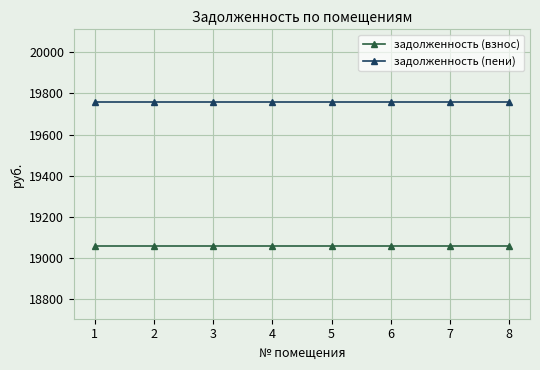

List the series in order of their peak value, highest first.

задолженность (пени), задолженность (взнос)